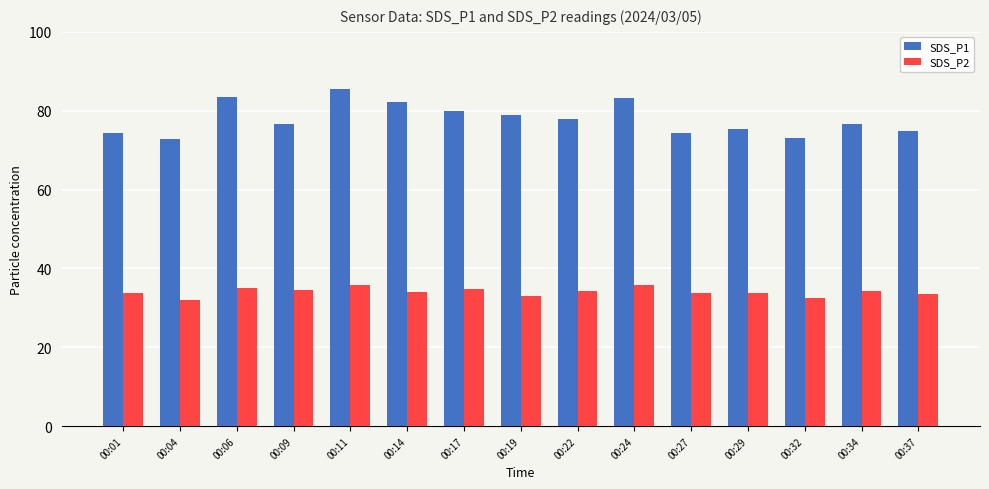

At which category is the sum across all series the highest?

00:11